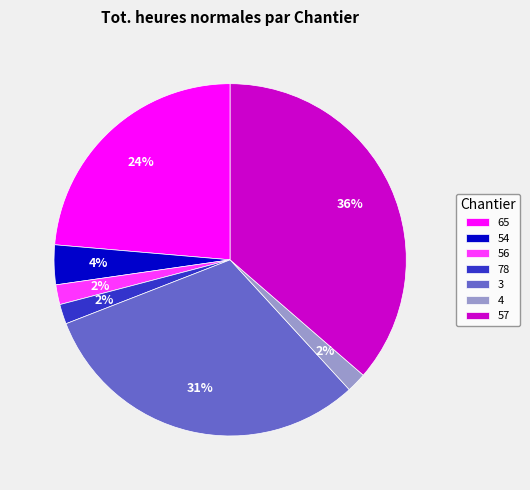

Is 54 the majority of the pie?

No